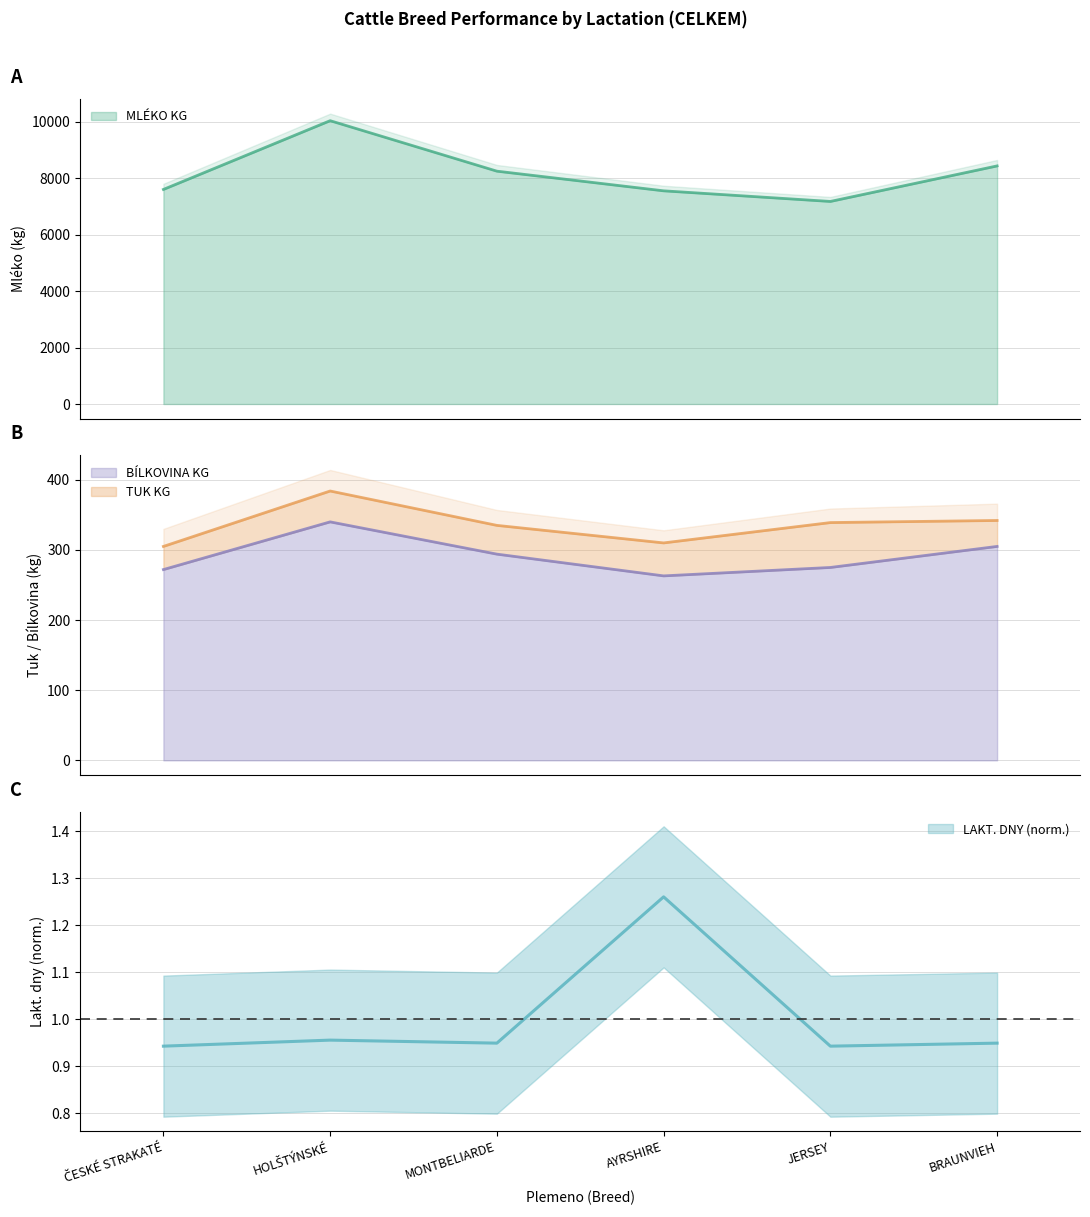

The LAKT. DNY series shows 0.9 at MONTBELIARDE. True or false?

True